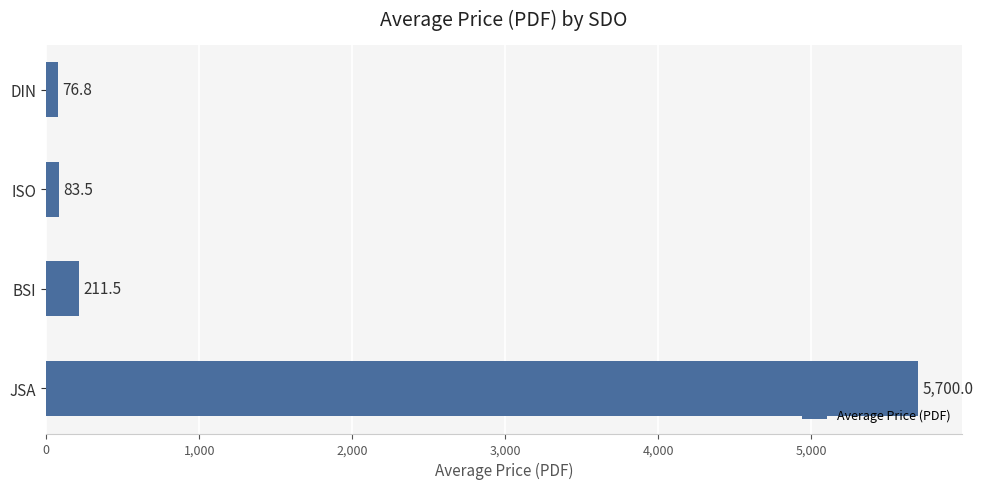

Where is the data nearest to the value 2888?

BSI